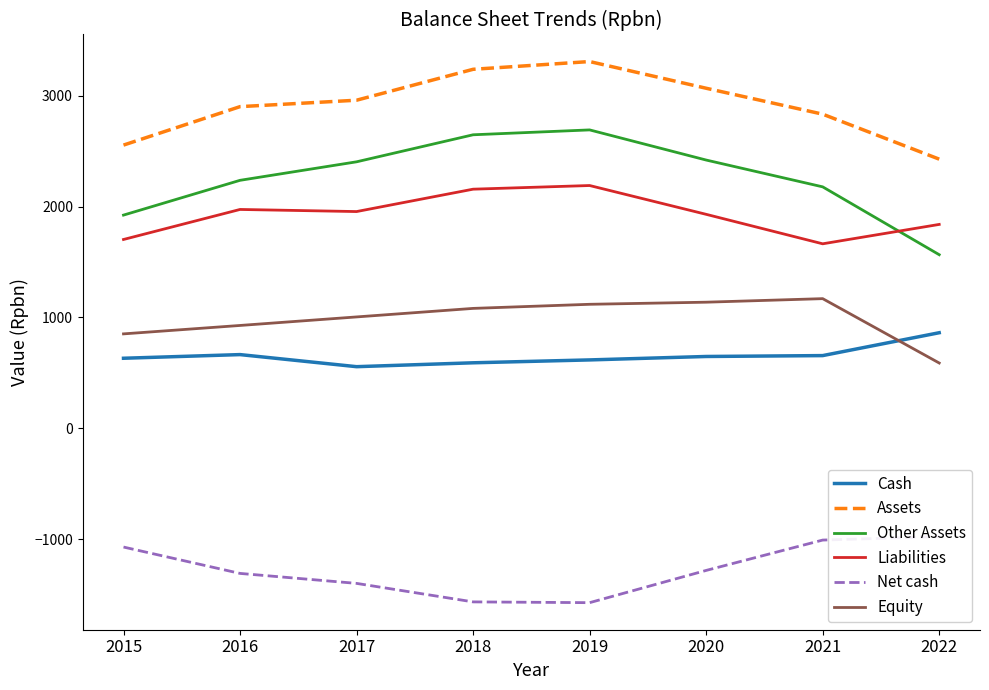

What is the sum of all Cash values?

5227.4